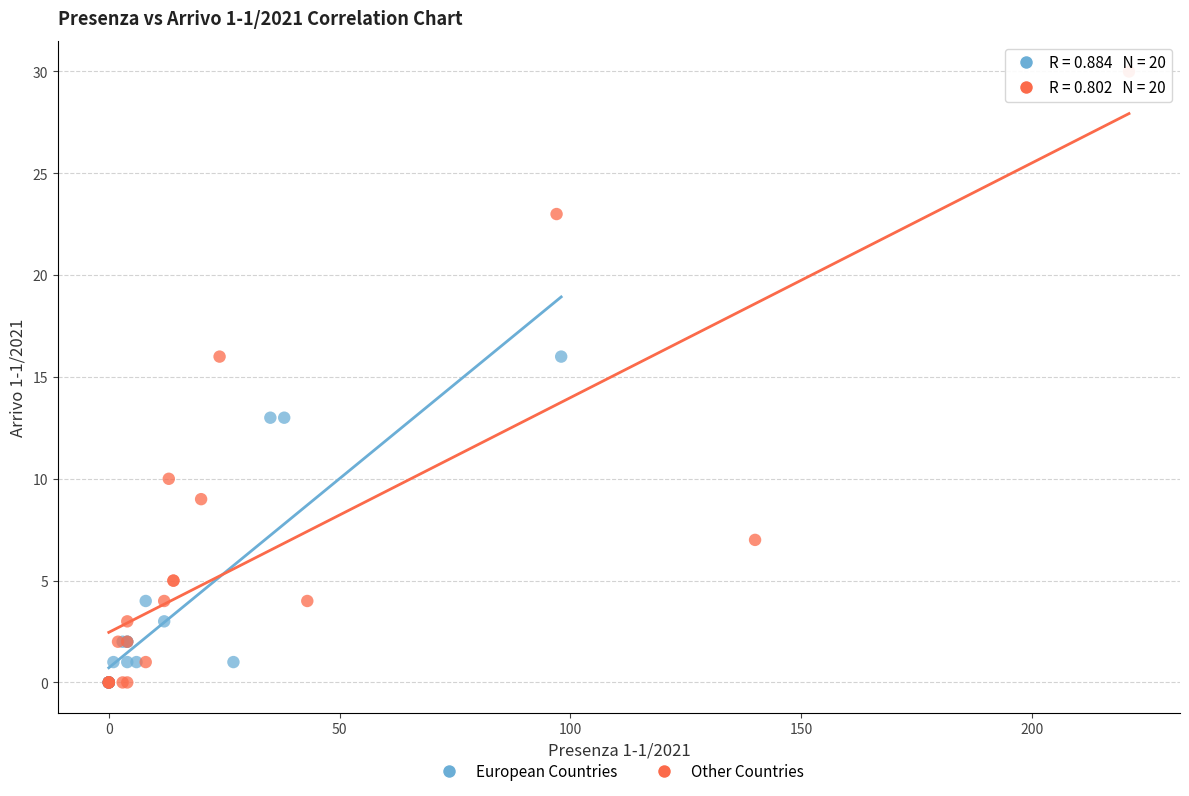

Which series has the widest spread of Y values?

Other Countries